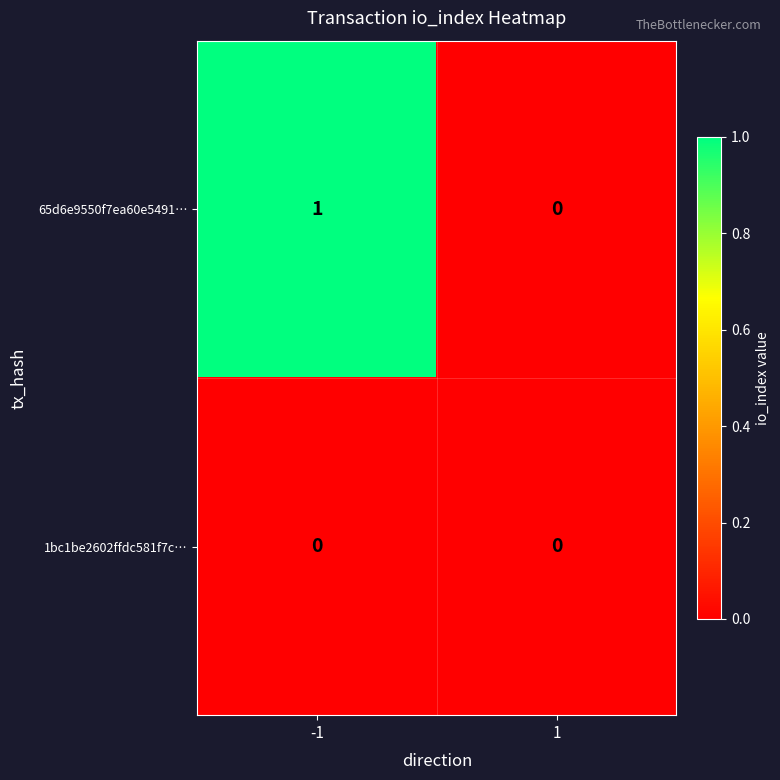

Which series has the largest total across all categories?

65d6e9550f7ea60e5491…